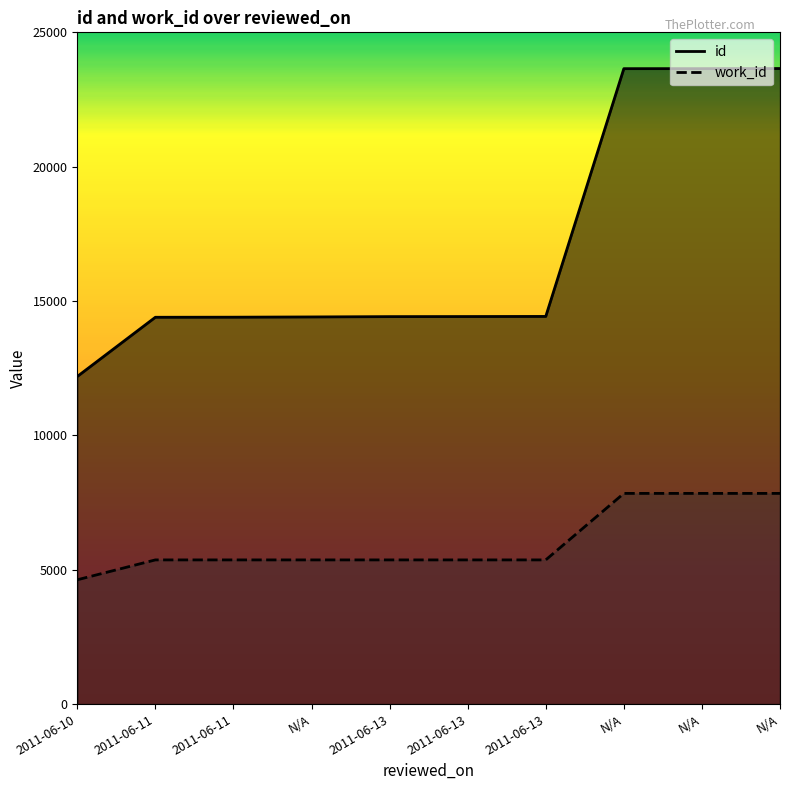

What is the difference between the maximum and minimum values in the work_id series?

3215